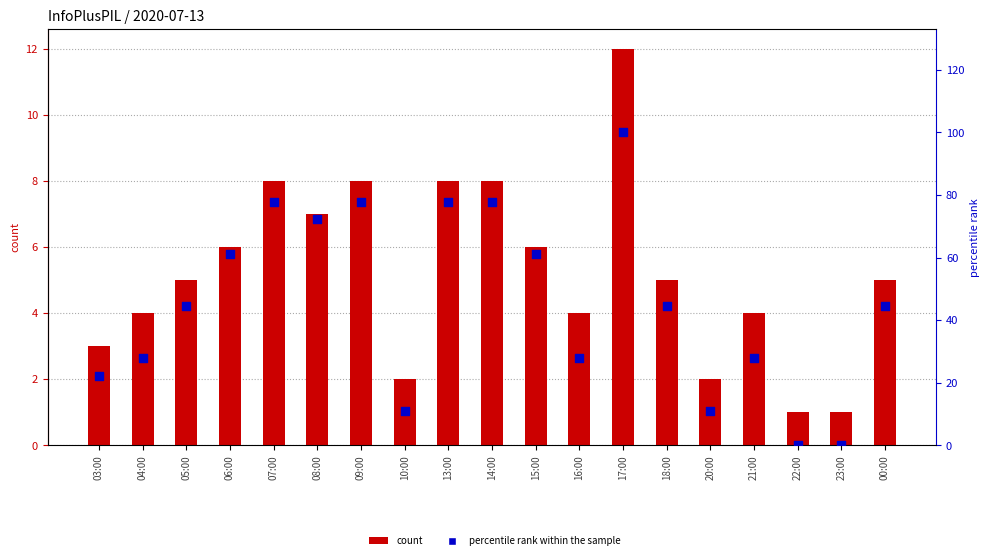

What is the total value across all series at 13:00?

85.8